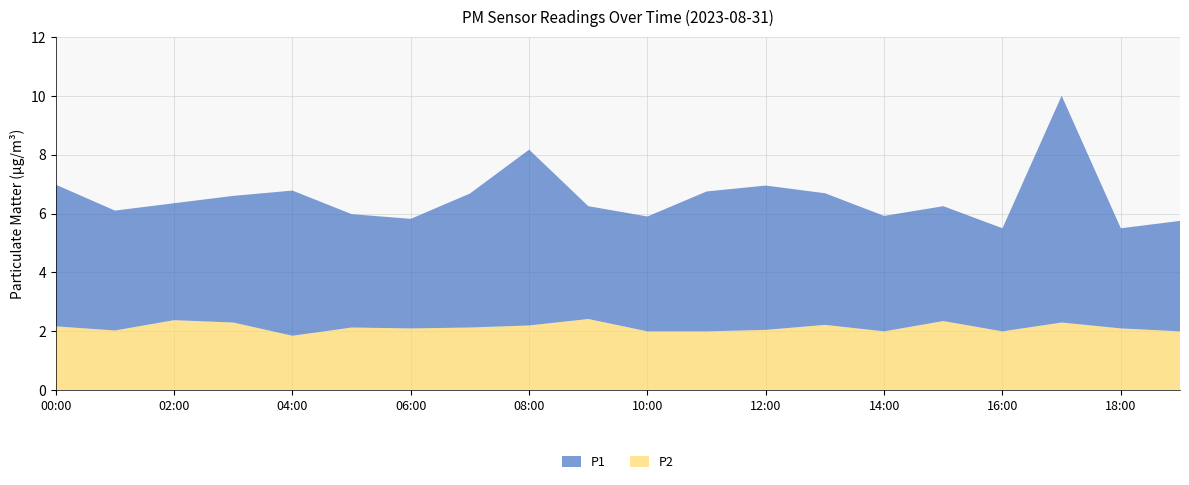

Reading left to right, what are all the values shown in this chart?

P1: 00:00=4.8	01:00=4.1	02:00=4.0	03:00=4.3	04:00=4.9	05:00=3.9	06:00=3.7	07:00=4.5	08:00=6.0	09:00=3.8	10:00=3.9	11:00=4.8	12:00=4.9	13:00=4.5	14:00=3.9	15:00=3.9	16:00=3.5	17:00=7.7	18:00=3.4	19:00=3.8
P2: 00:00=2.2	01:00=2.0	02:00=2.4	03:00=2.3	04:00=1.9	05:00=2.1	06:00=2.1	07:00=2.1	08:00=2.2	09:00=2.4	10:00=2.0	11:00=2.0	12:00=2.0	13:00=2.2	14:00=2.0	15:00=2.4	16:00=2.0	17:00=2.3	18:00=2.1	19:00=2.0